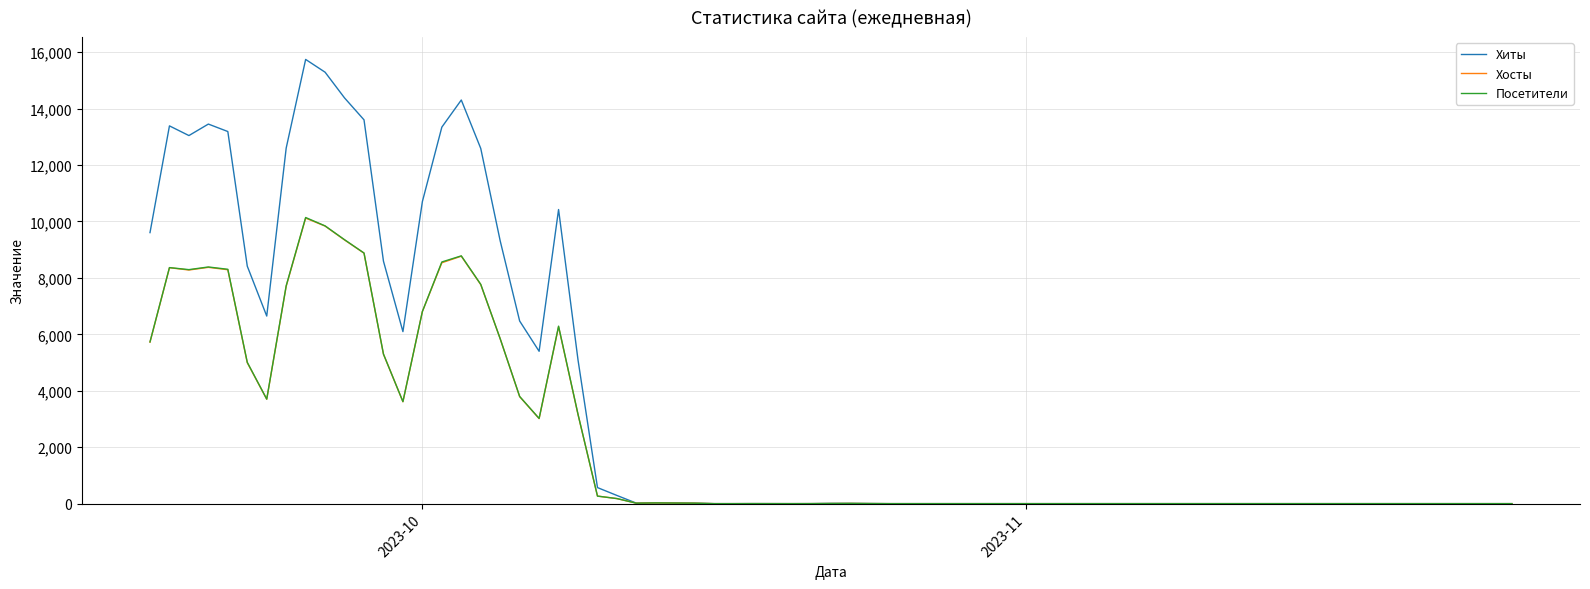

What is the highest value of the Хосты series?

10120